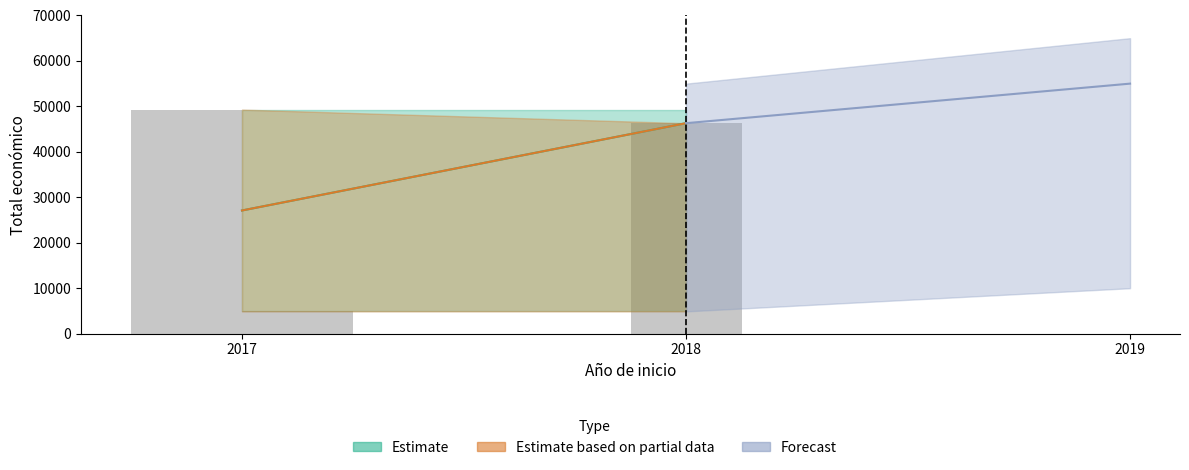

What is the difference between the maximum and minimum values?

44391